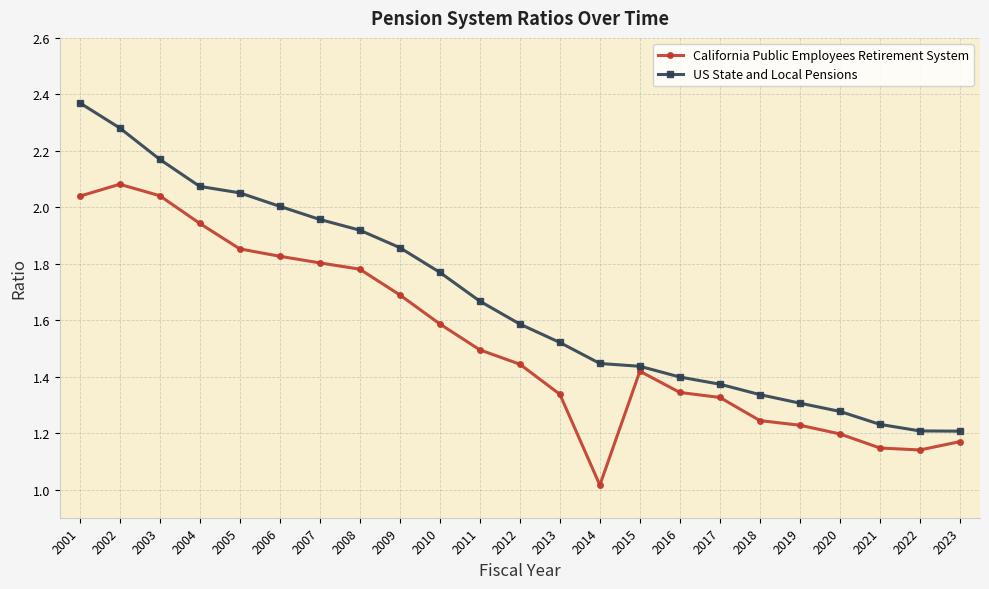

What is the difference between the highest and lowest values at 2022?

0.1